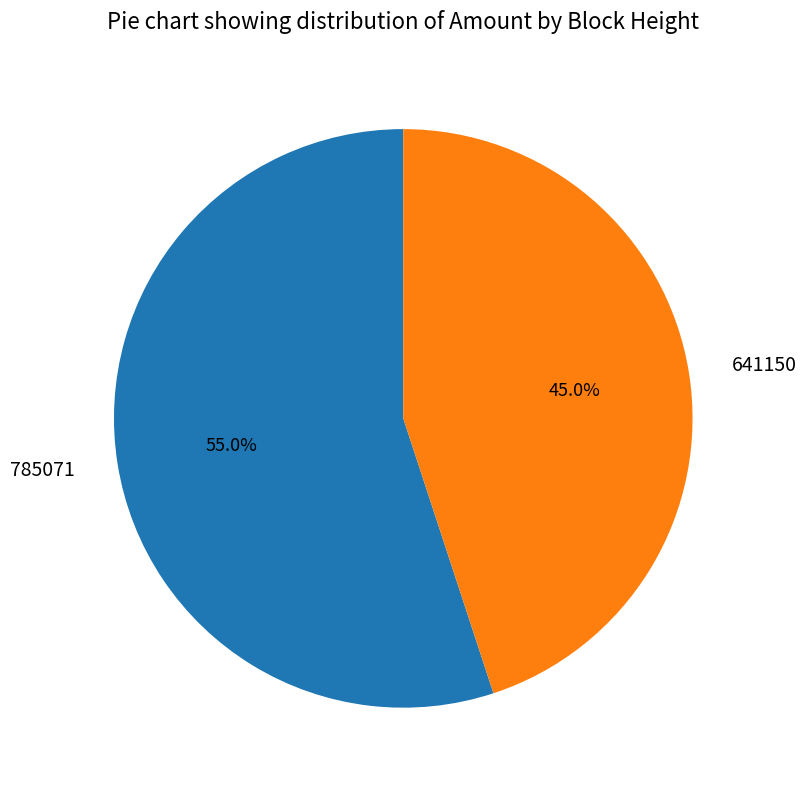

To the nearest percent, what is the average slice percentage?

50%